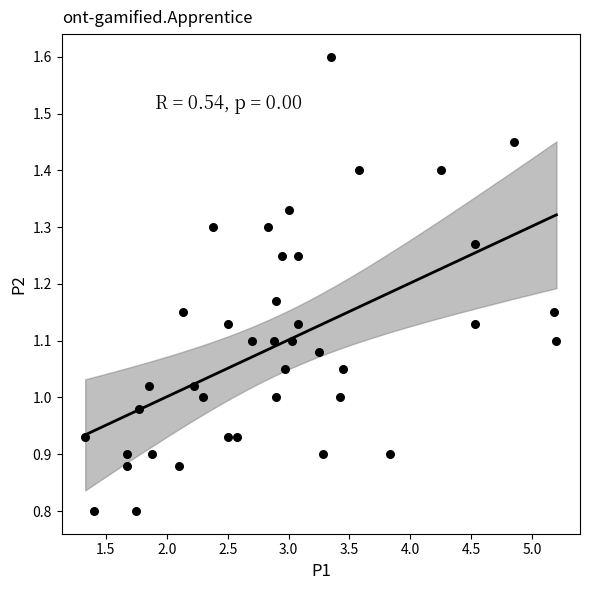

What is the range of Y values (max minus min)?

0.8